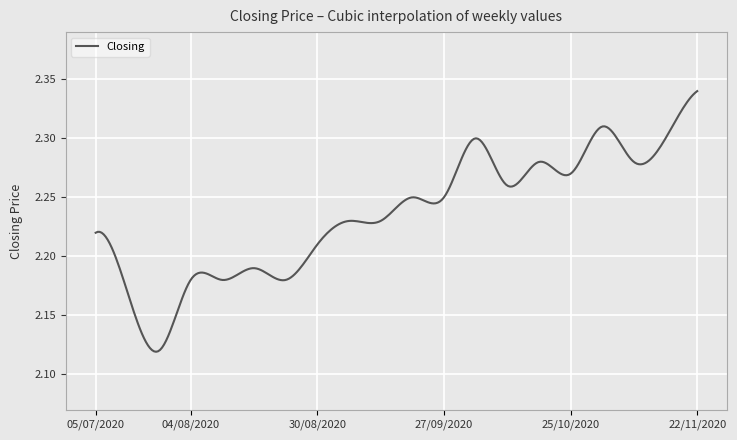

Is this an area chart (filled region under the line)?

No